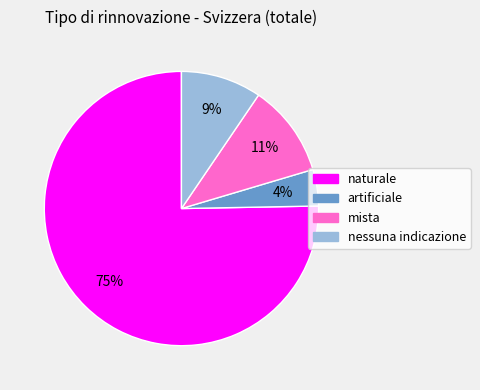

Is the sum of nessuna indicazione and artificiale greater than half?

No